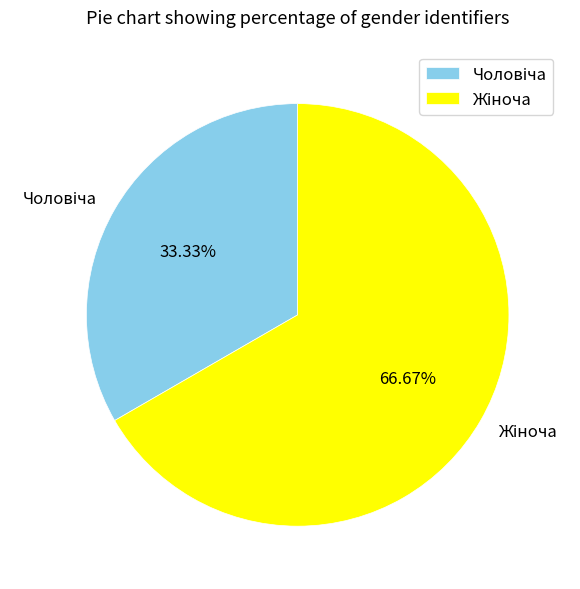

Is there a majority slice in this chart?

Yes